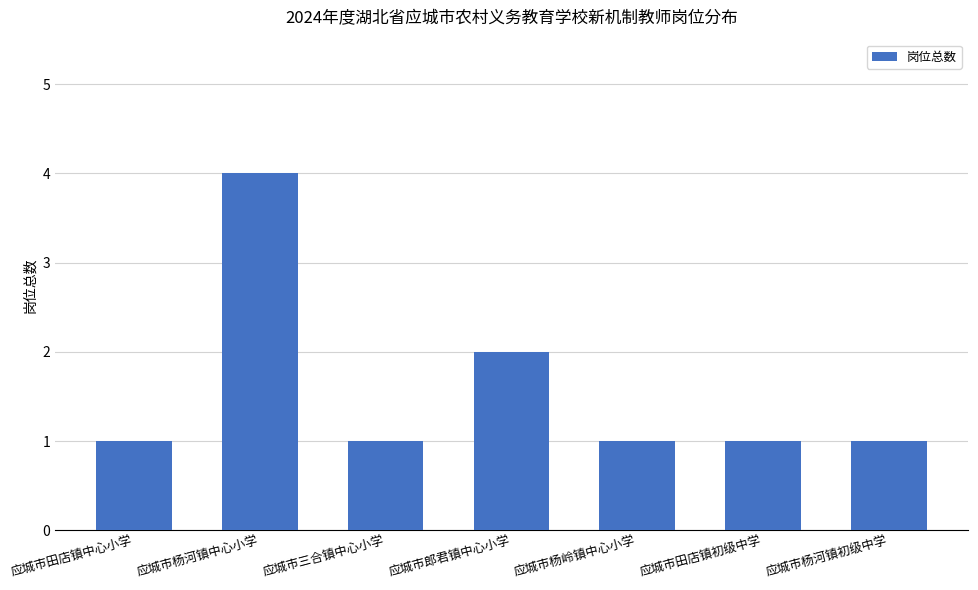

The value at 应城市三合镇中心小学 is 1. True or false?

True